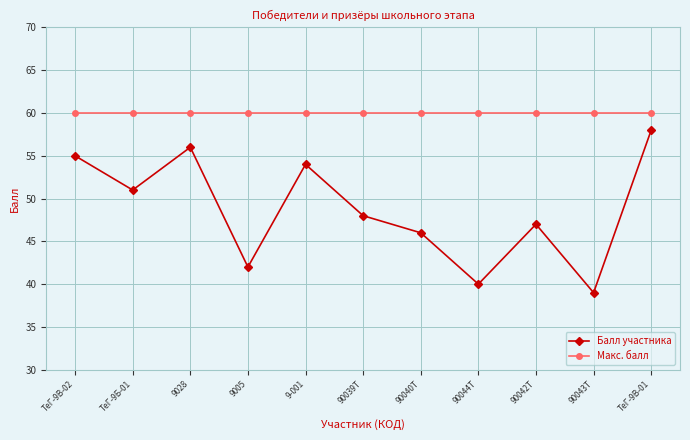

List the series in order of their peak value, highest first.

Макс. балл, Балл участника